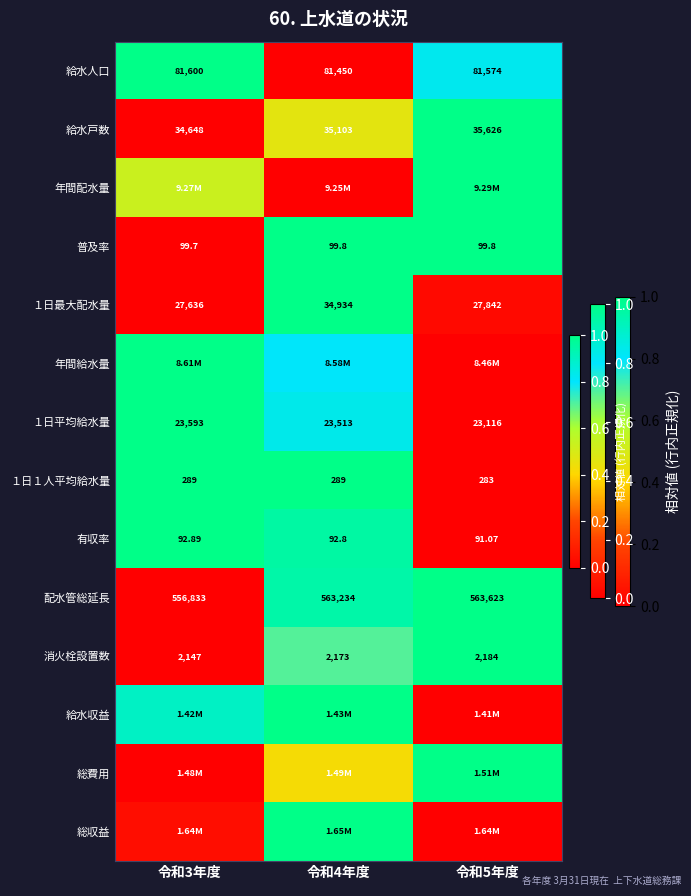

How many categories are shown in the chart?

3